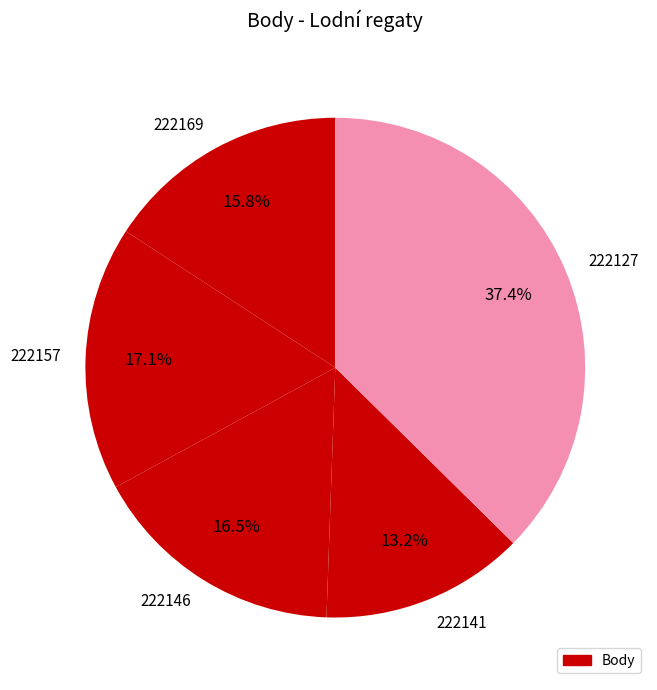

To the nearest percent, what is the average slice percentage?

20%